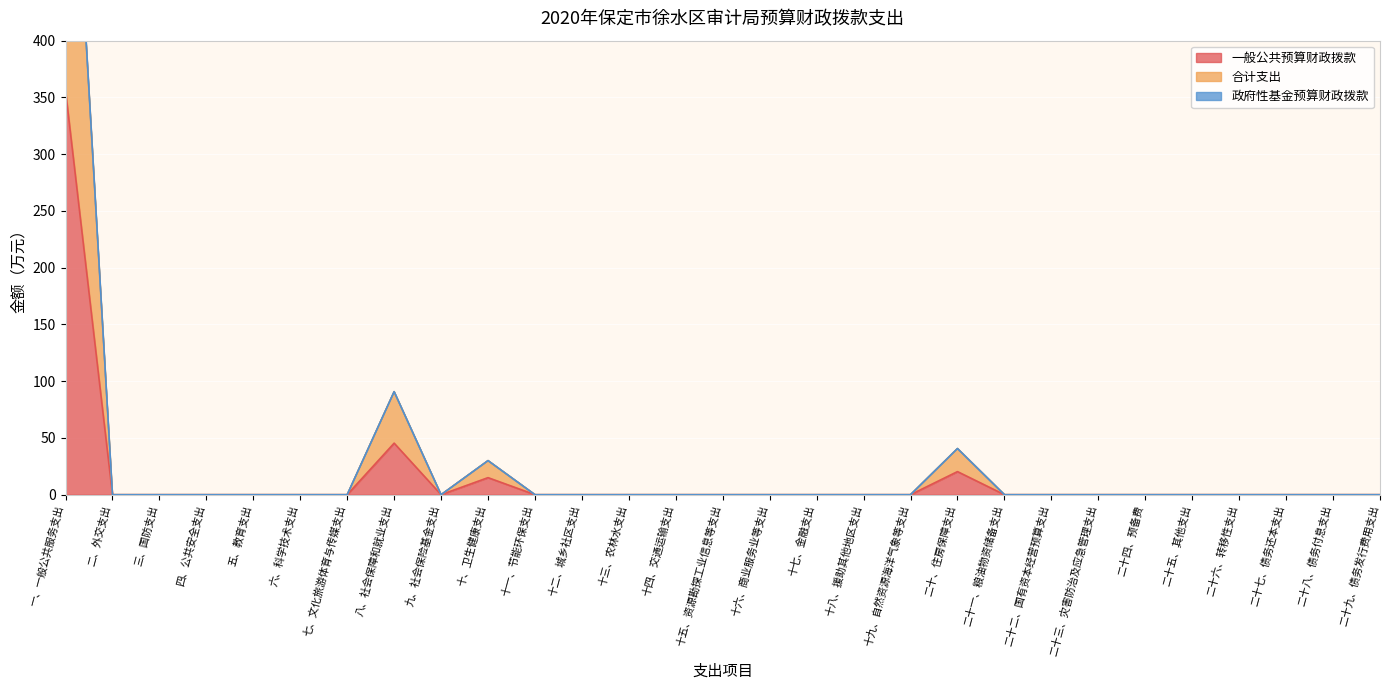

Is it true that 合计支出 equals 224.6 at 十七、金融支出?

False